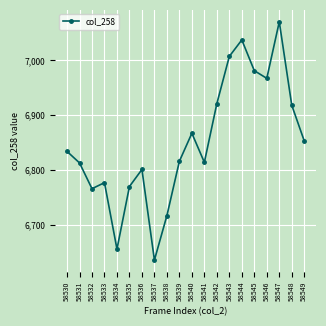

How many distinct data groups are displayed?

1